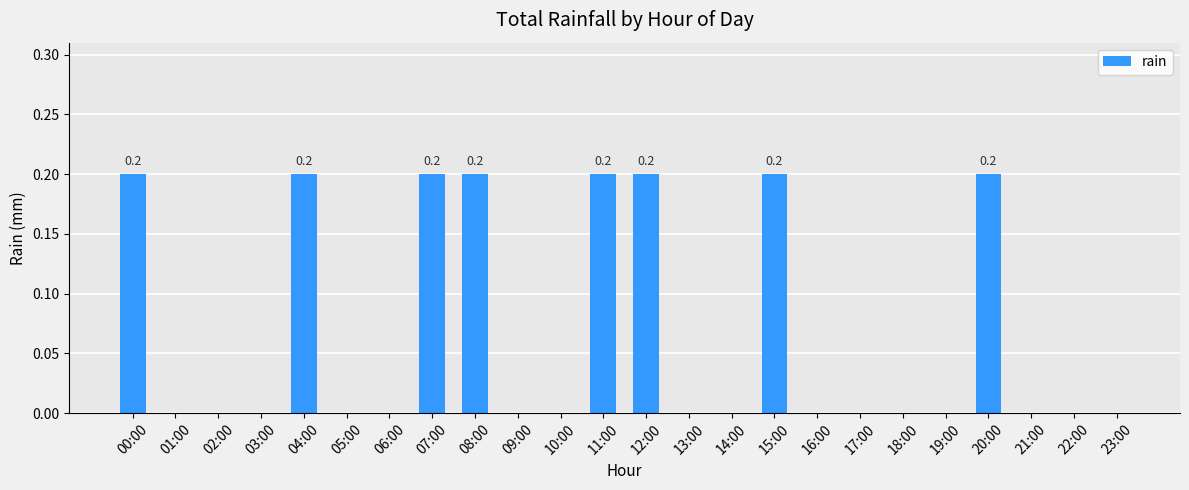

Reading left to right, extract all data points from this chart.

0.2	0.0	0.0	0.0	0.2	0.0	0.0	0.2	0.2	0.0	0.0	0.2	0.2	0.0	0.0	0.2	0.0	0.0	0.0	0.0	0.2	0.0	0.0	0.0